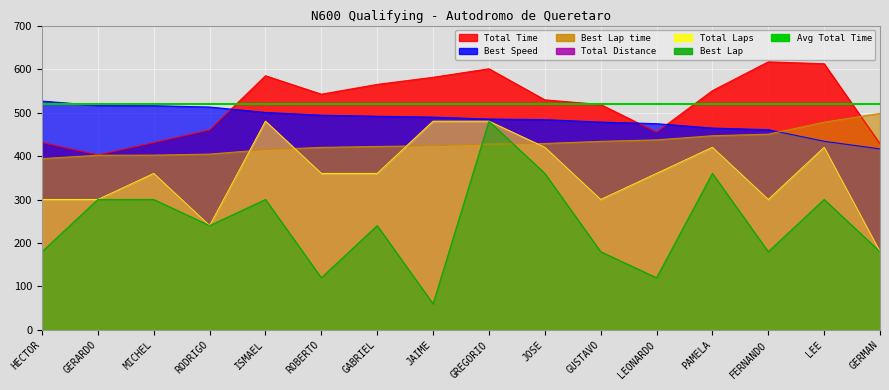

Which series ends up on top after the final intersection of Total Time and Best Lap time?

Best Lap time